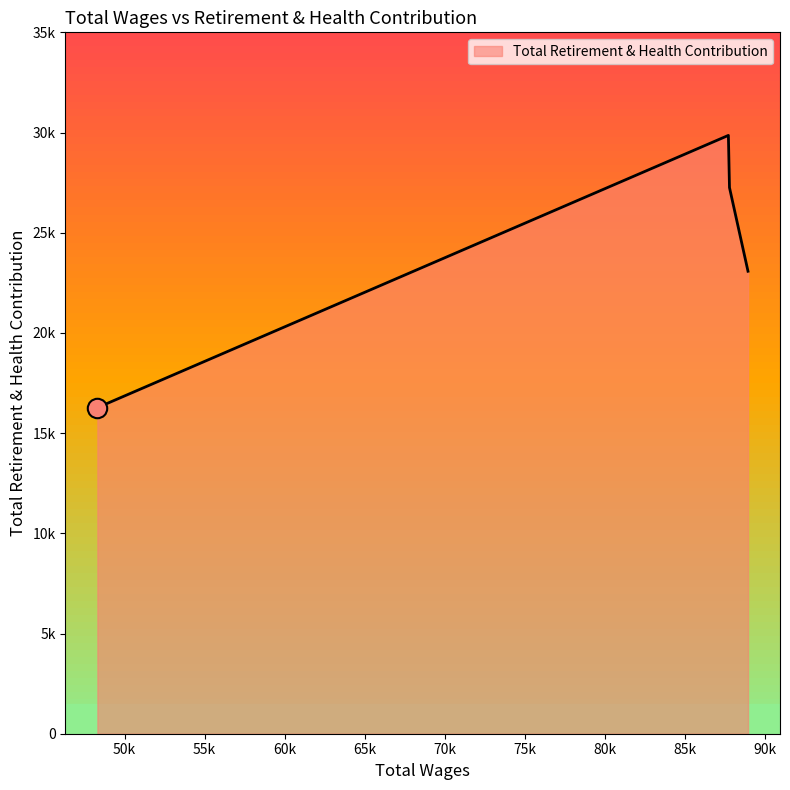

List the labels in order of value, largest first.

87740.0, 87809.0, 88966.0, 48303.0